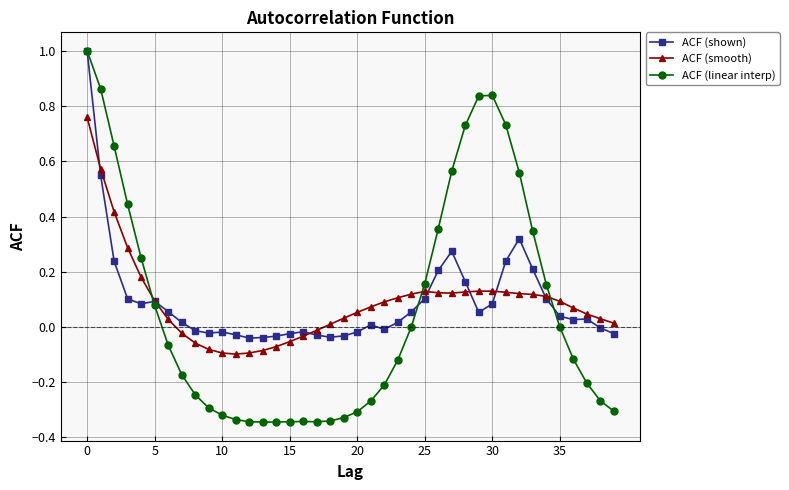

Which series has the largest range (max minus min)?

ACF (linear interp)